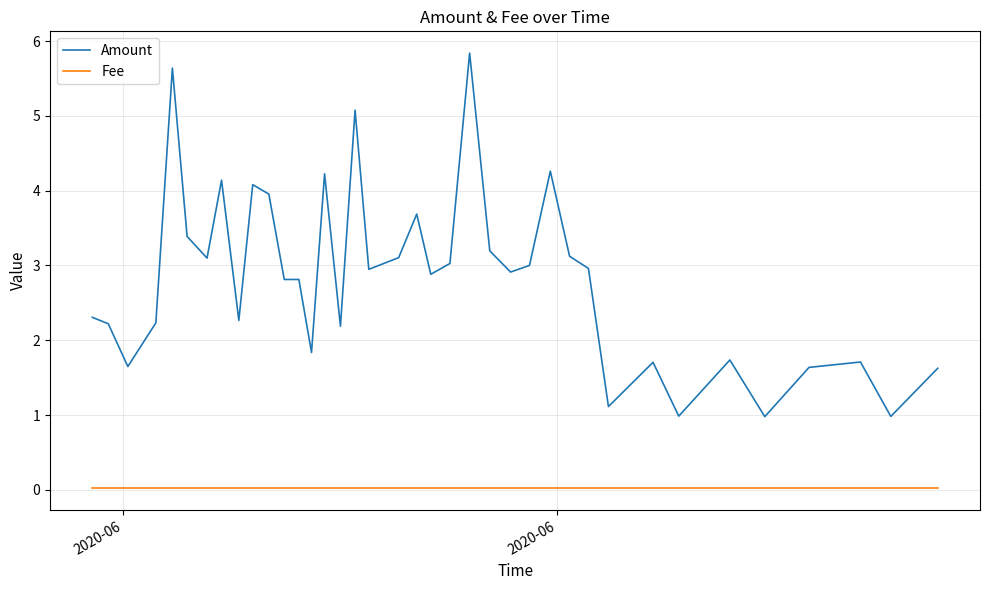

True or false: Amount and Fee intersect in this chart.

False